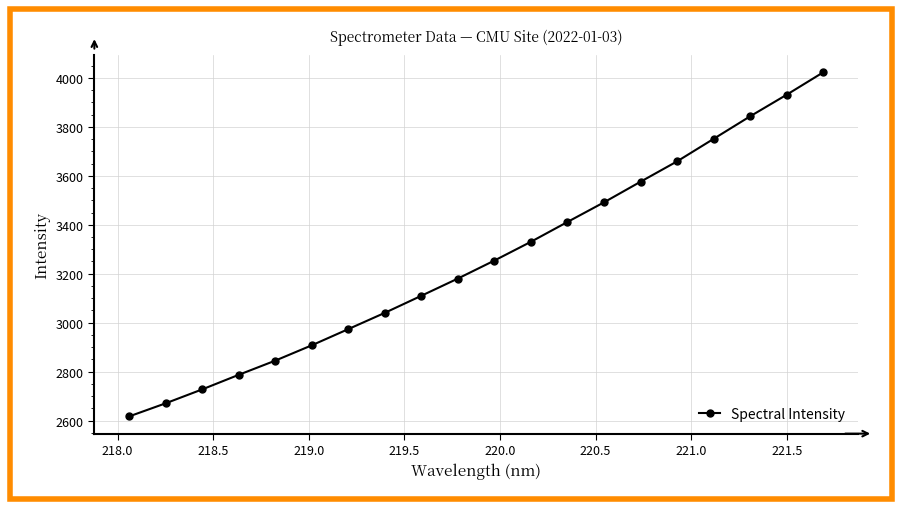

What is the value of the 17th point from the left?

3750.8